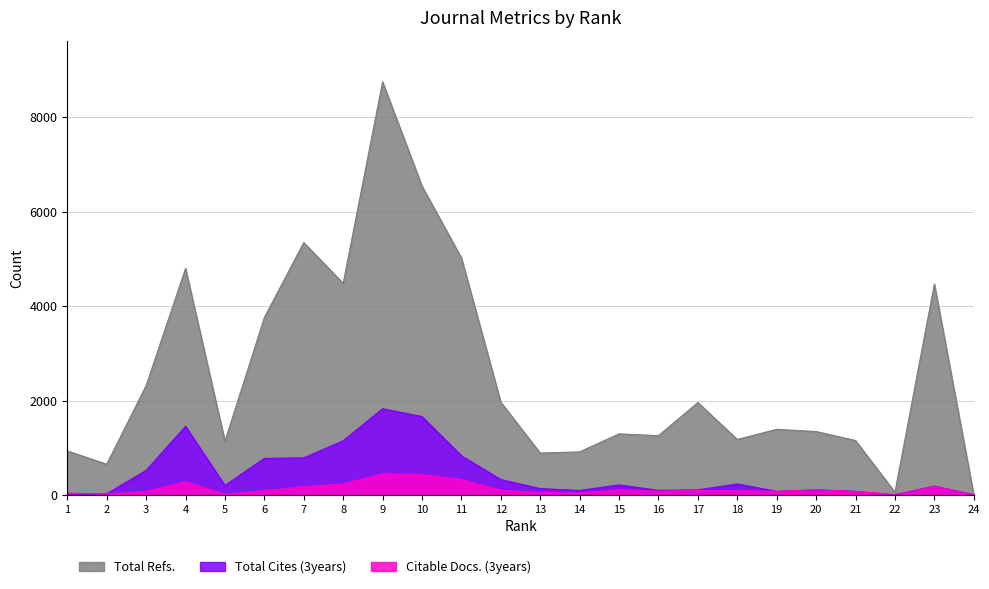

What is the value of the Total Refs. point at the 7th from the left?

5344